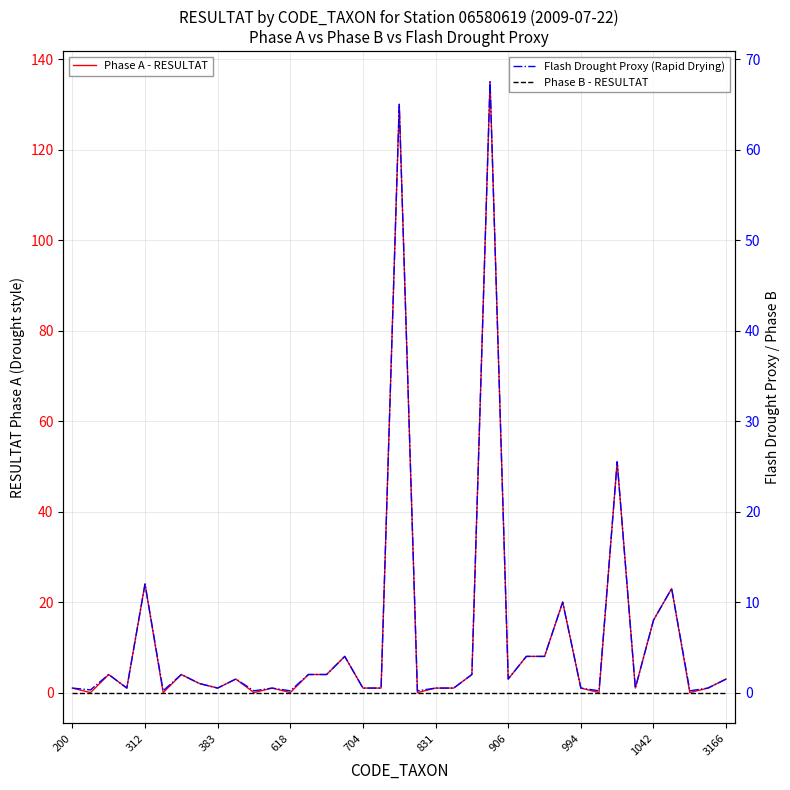

What is the sum of all Flash Drought Proxy (Rapid Drying) values?

234.0